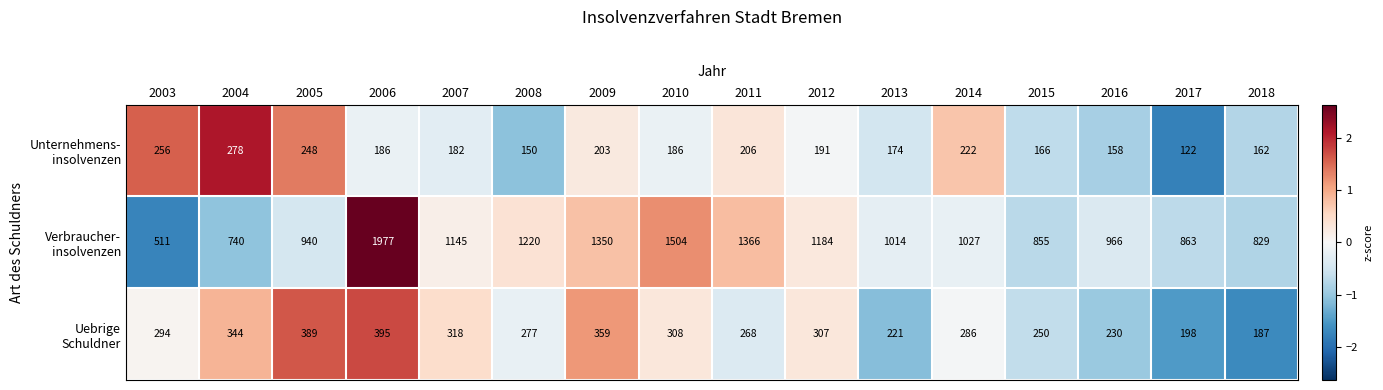

What is the maximum value shown in the chart?

1977